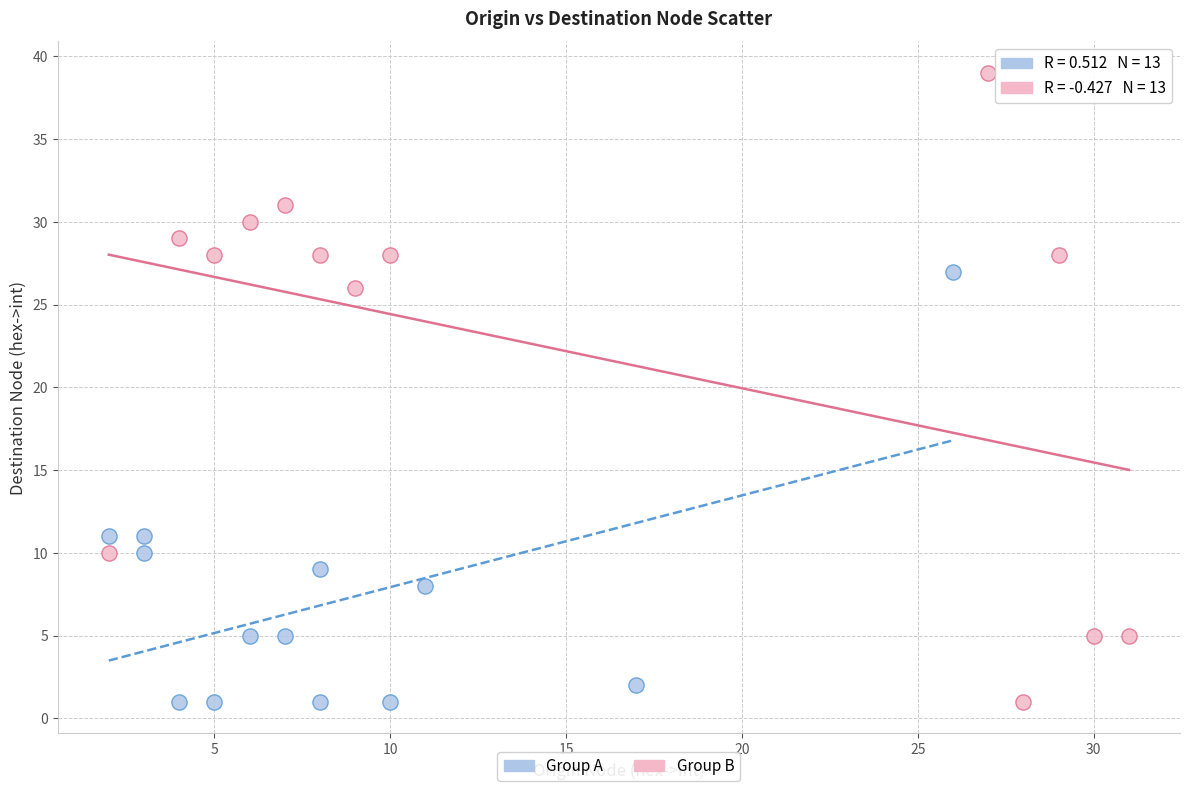

What are all the series names shown in the legend?

Group A, Group B